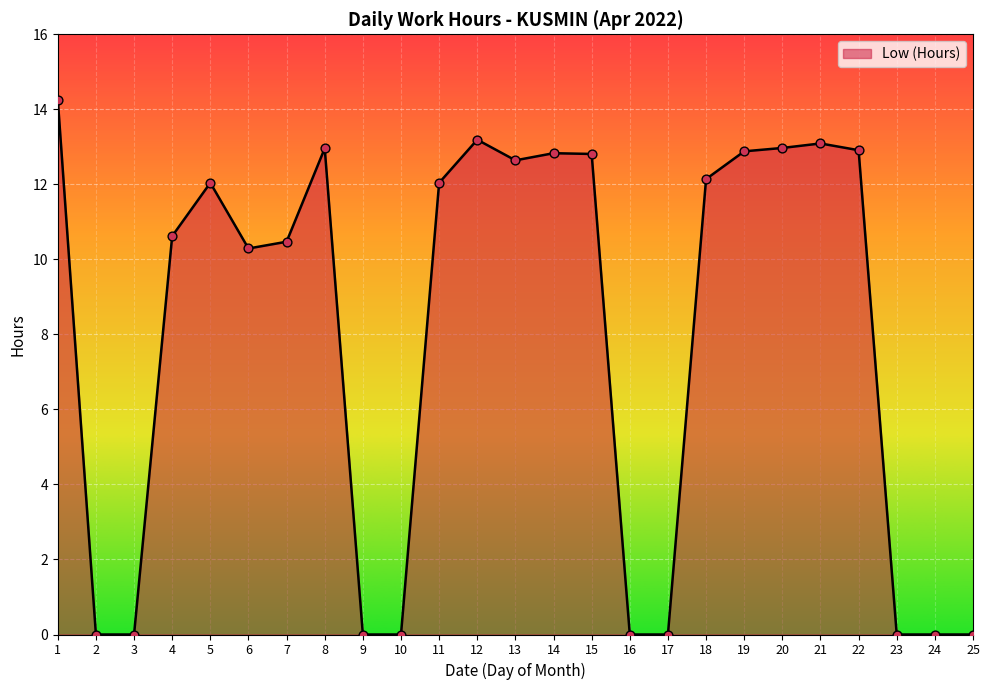

Which has a higher value, 3 or 5?

5